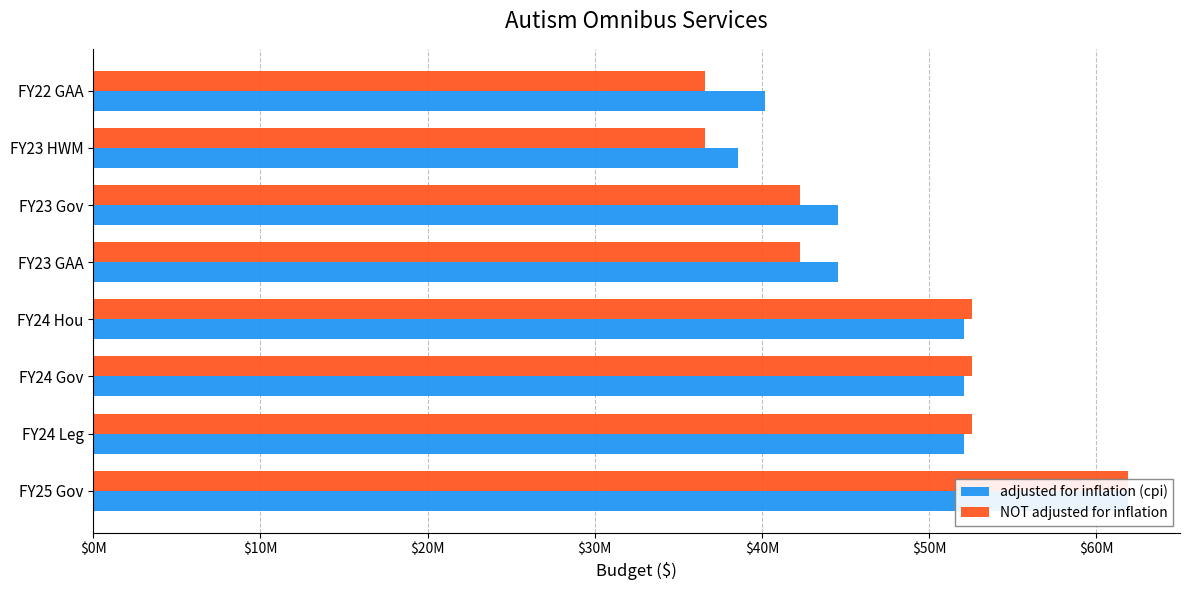

The value of adjusted for inflation (cpi) at $50M is 44549925. True or false?

True